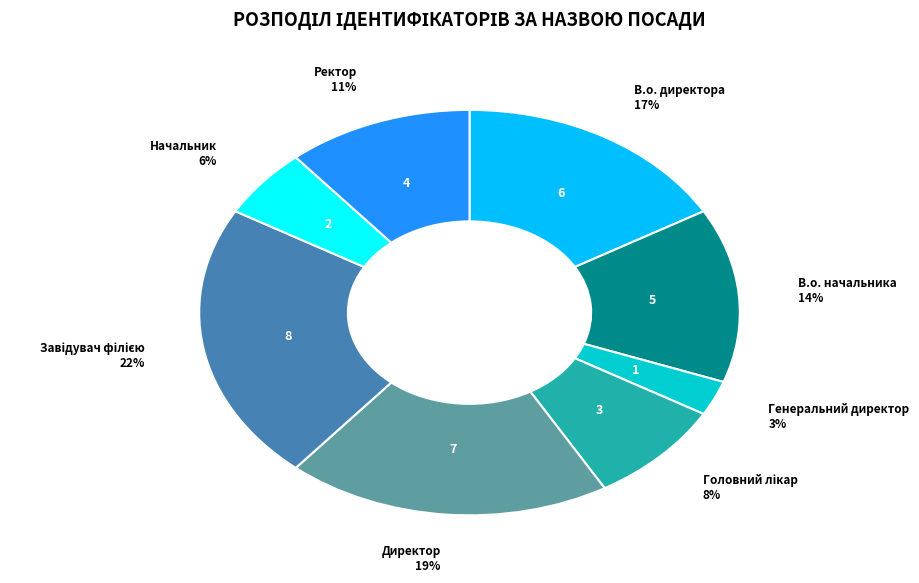

Approximately how many times larger is the value at Начальник compared to Директор?

0.3